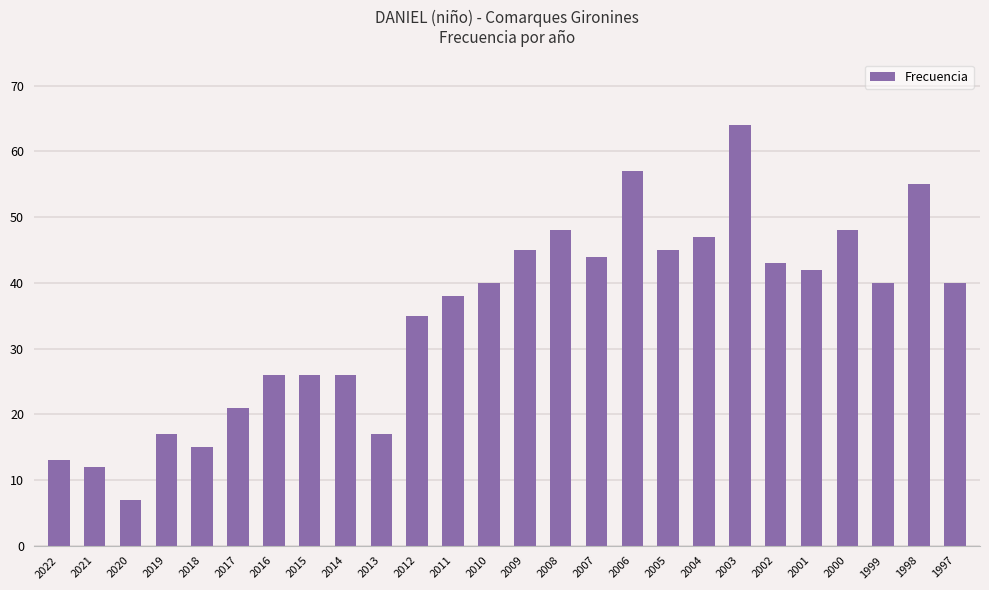

Approximately how many times larger is the value at 2009 compared to 2000?

0.9